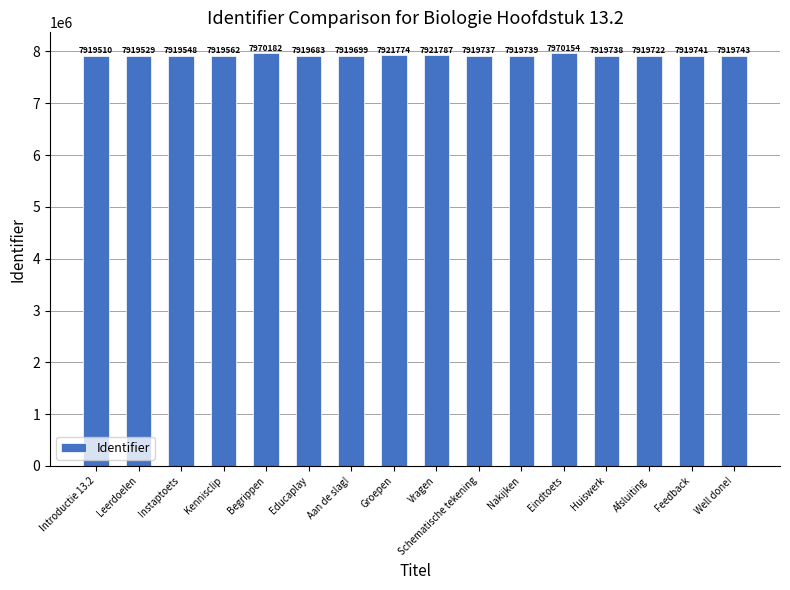

What is the change in value from Schematische tekening to Eindtoets?

+50417